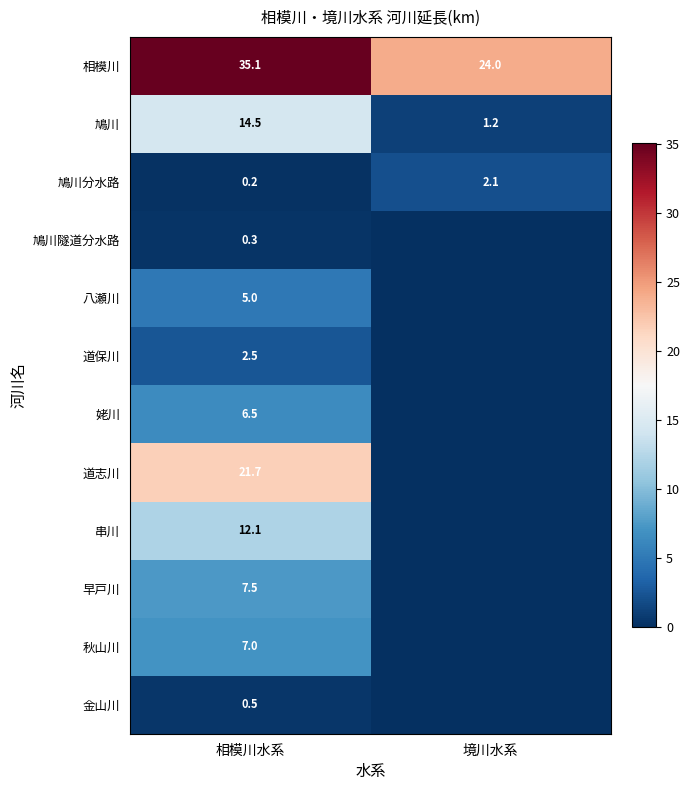

The value of 相模川 at 相模川水系 is 16.6. True or false?

False